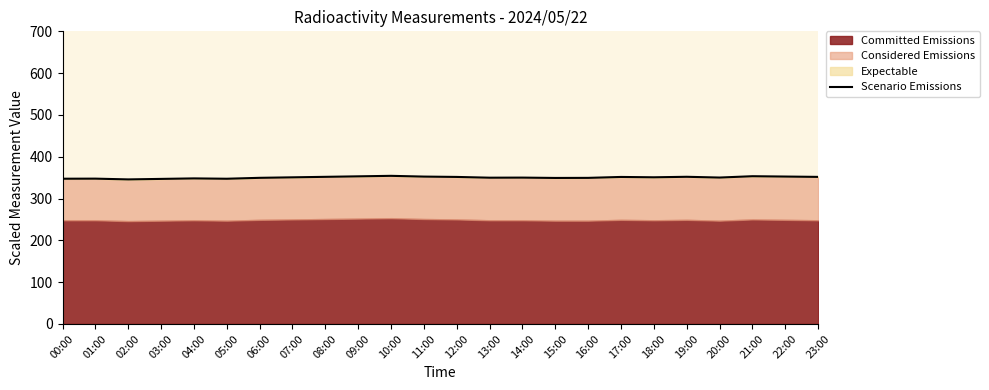

Rank the categories by value from lowest to highest.

02:00, 03:00, 05:00, 00:00, 01:00, 04:00, 15:00, 16:00, 06:00, 13:00, 14:00, 20:00, 07:00, 18:00, 17:00, 12:00, 23:00, 08:00, 19:00, 11:00, 22:00, 09:00, 21:00, 10:00